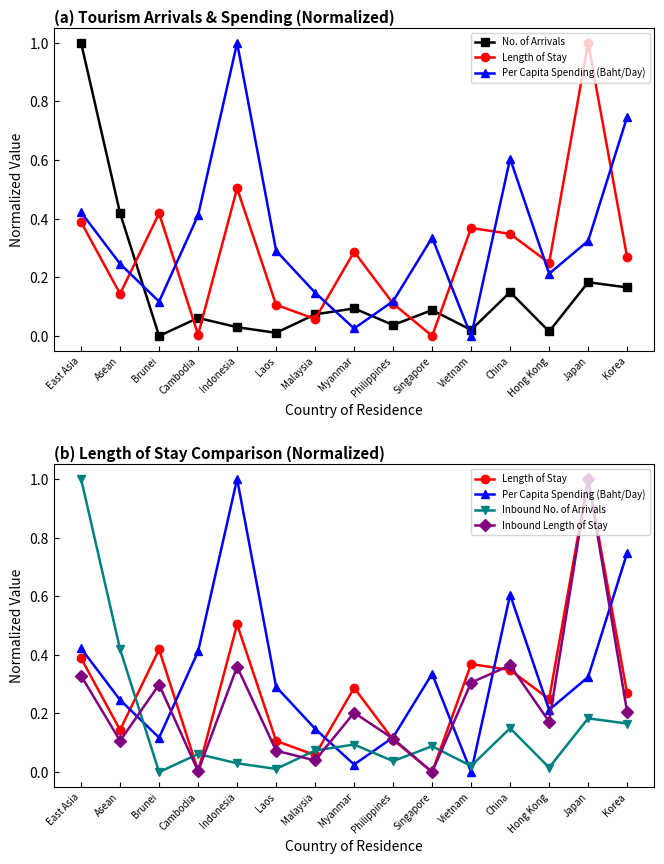

Which series has the largest total across all categories?

Per Capita Spending (Baht/Day)